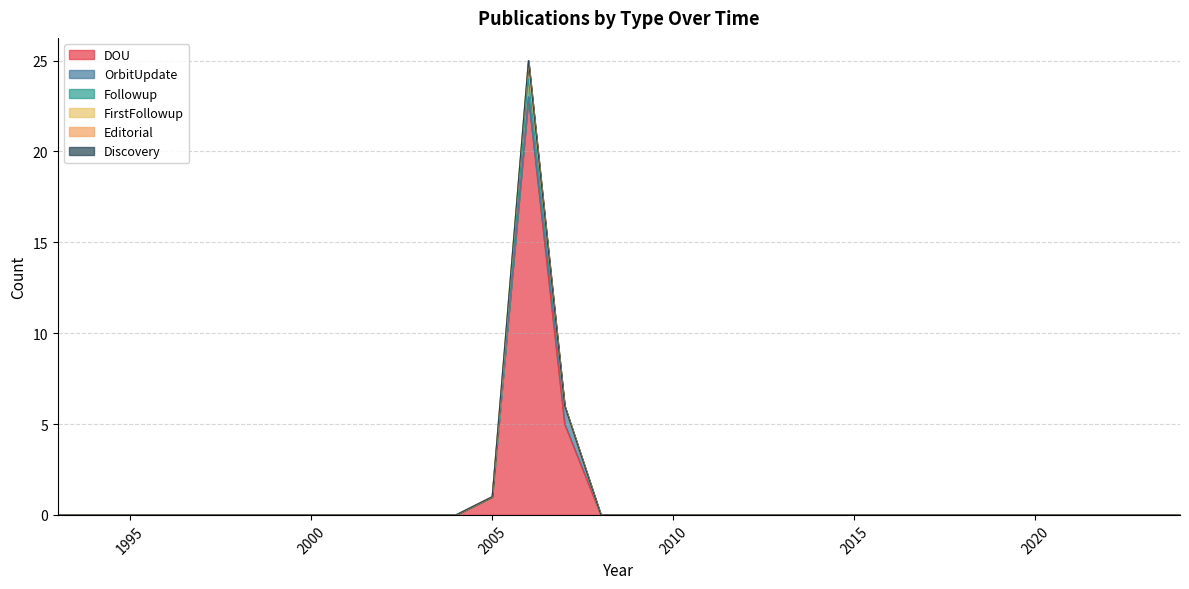

At which label does OrbitUpdate reach its minimum?

2024